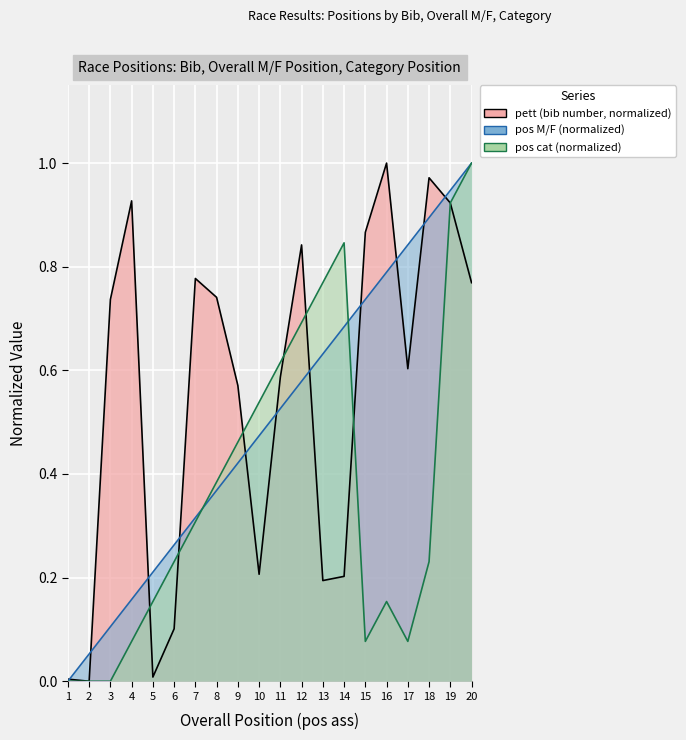

At 7, list the series in order from smallest to largest.

pos cat (normalized), pos M/F (normalized), pett (bib number, normalized)